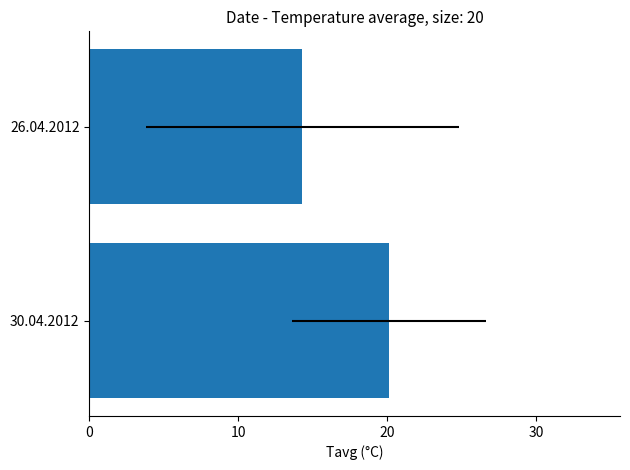

What is the ratio of the value at 30.04.2012 to the value at 26.04.2012?

1.4